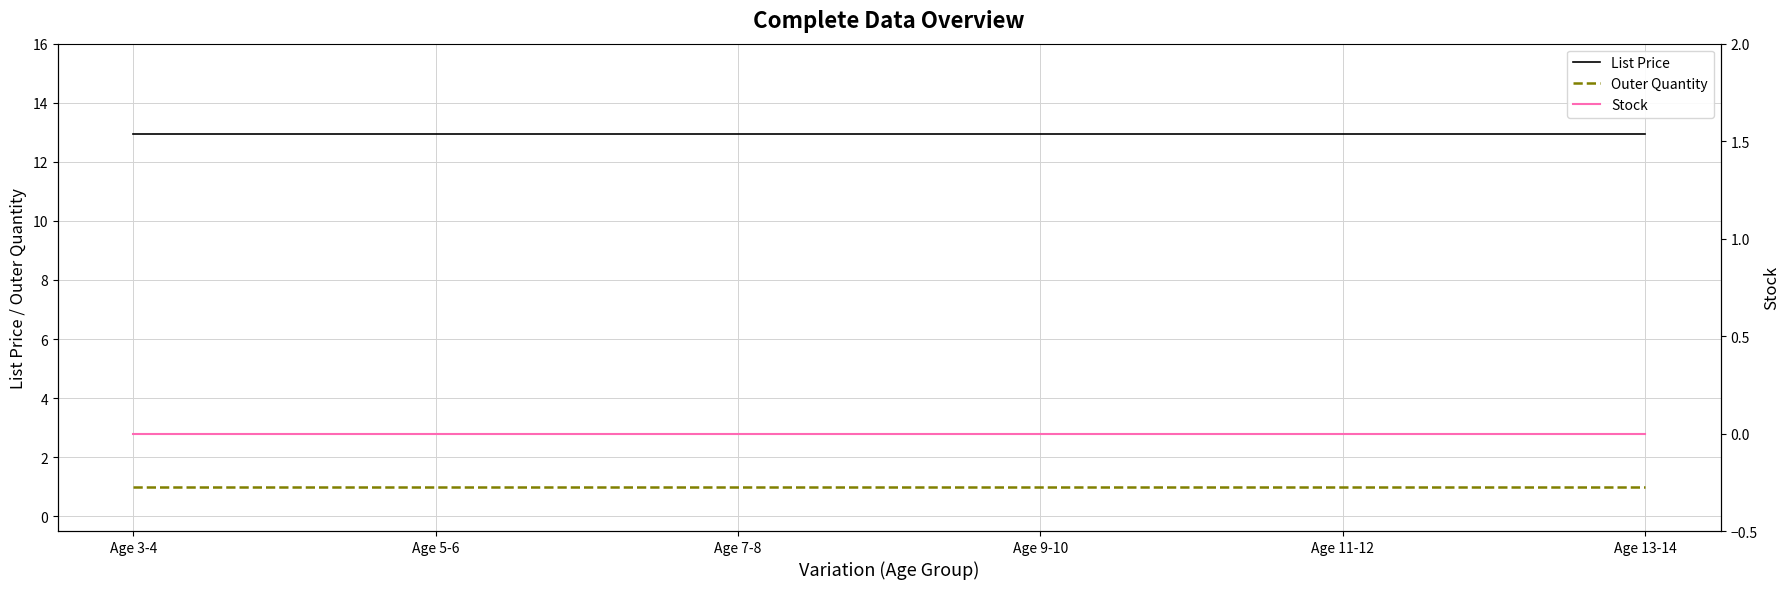

What is the approximate value of List Price at Age 11-12?

12.9